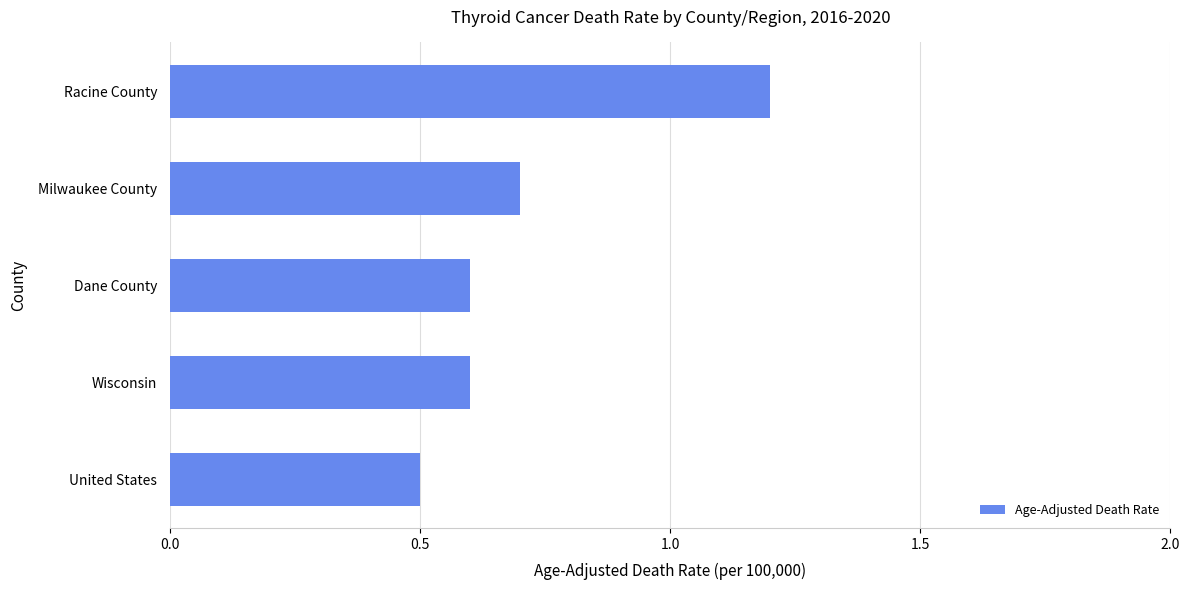

Which category has the highest value across all series?

Racine County